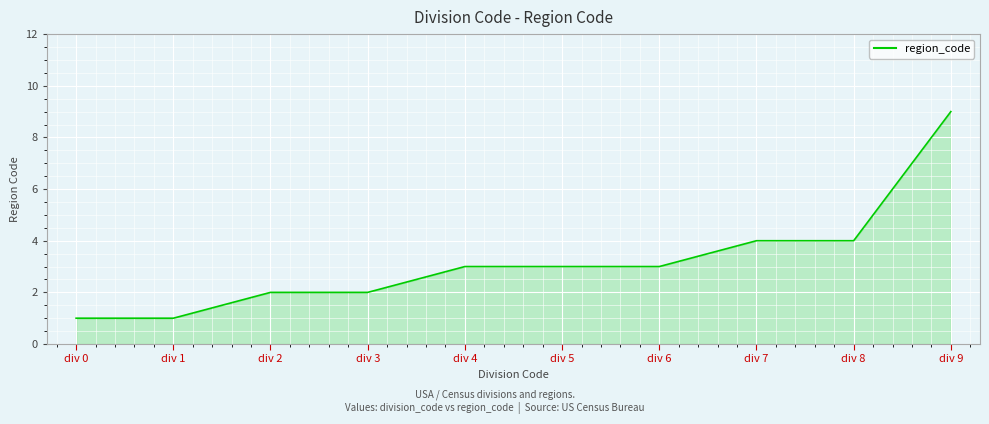

What is the difference between the maximum and minimum values?

8